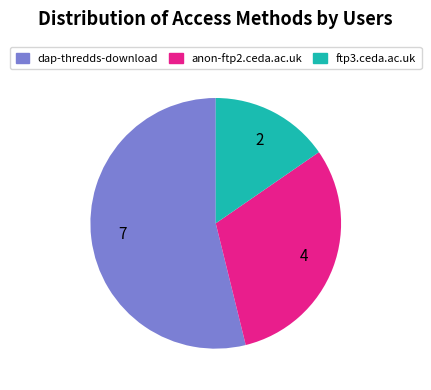

Which category has the biggest portion of the pie?

dap-thredds-download